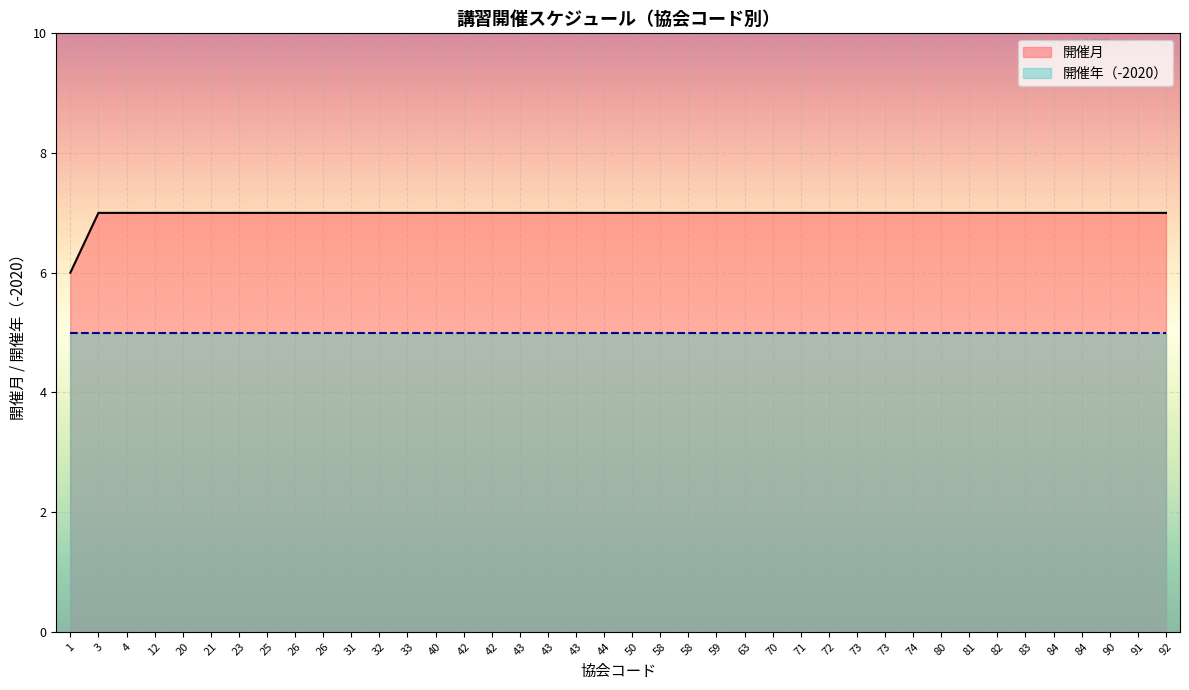

At which label is the value closest to 6?

1